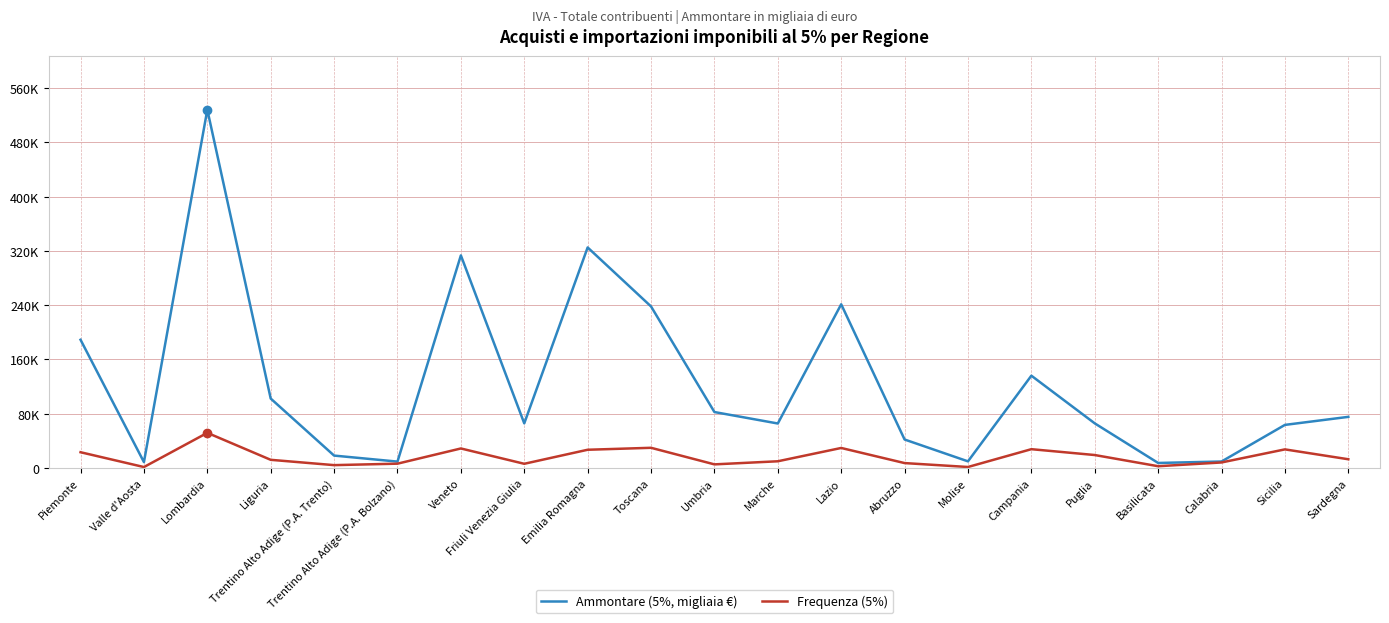

List the series in order of their peak value, lowest first.

Frequenza (5%), Ammontare (5%, migliaia €)